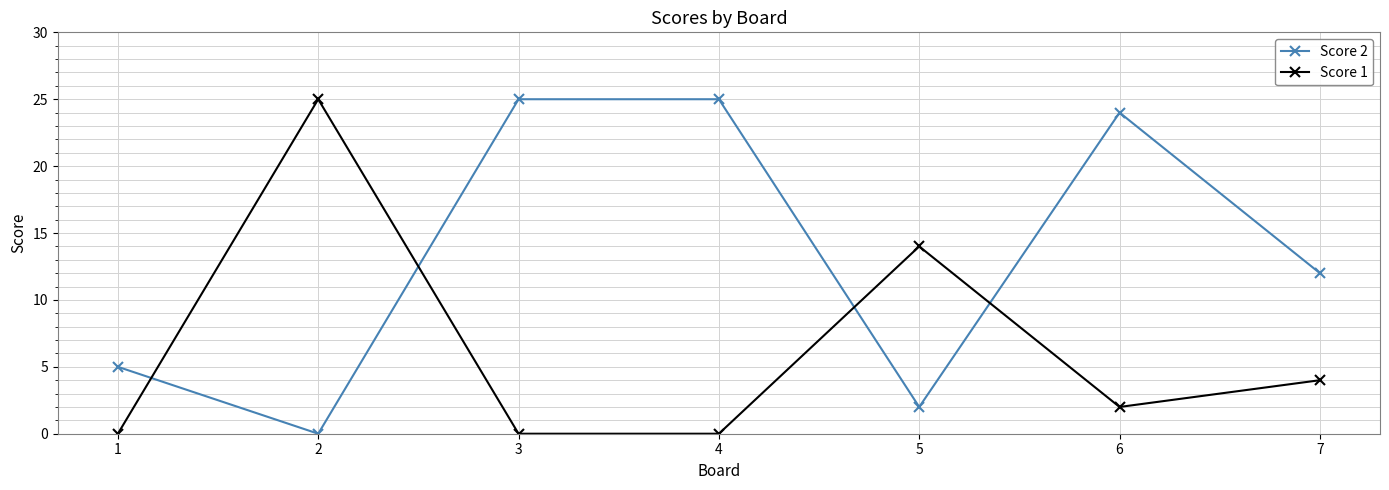

What is the total value across all series at 6?

26